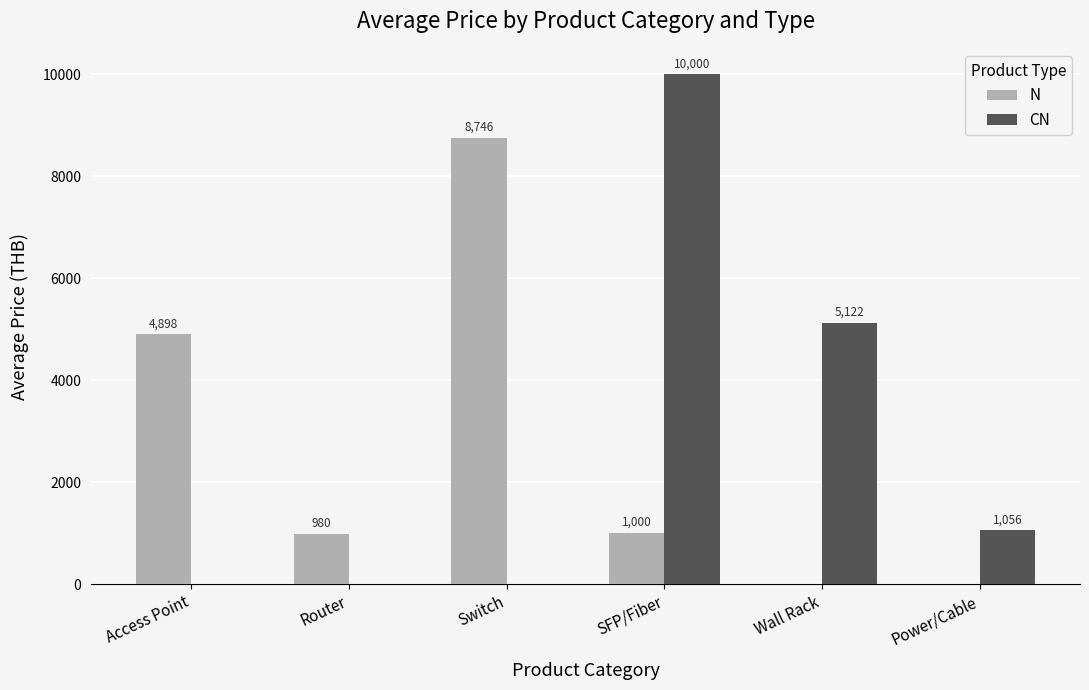

Is it true that CN equals 3263 at Switch?

False